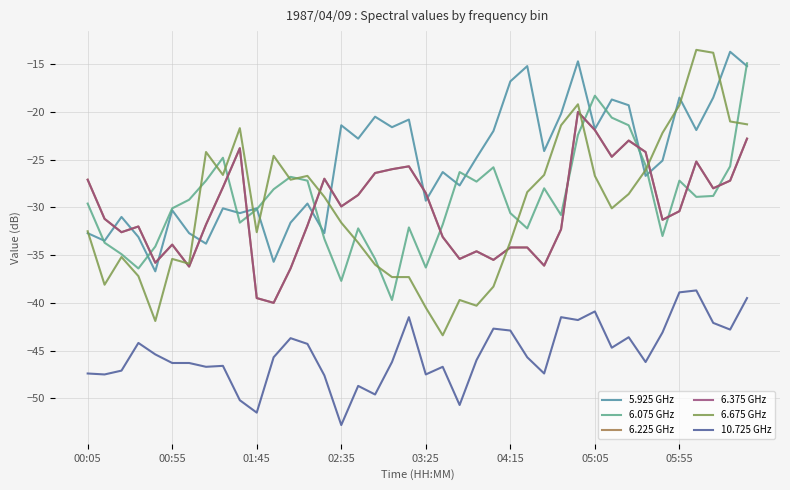

How many lines are shown in the chart?

6